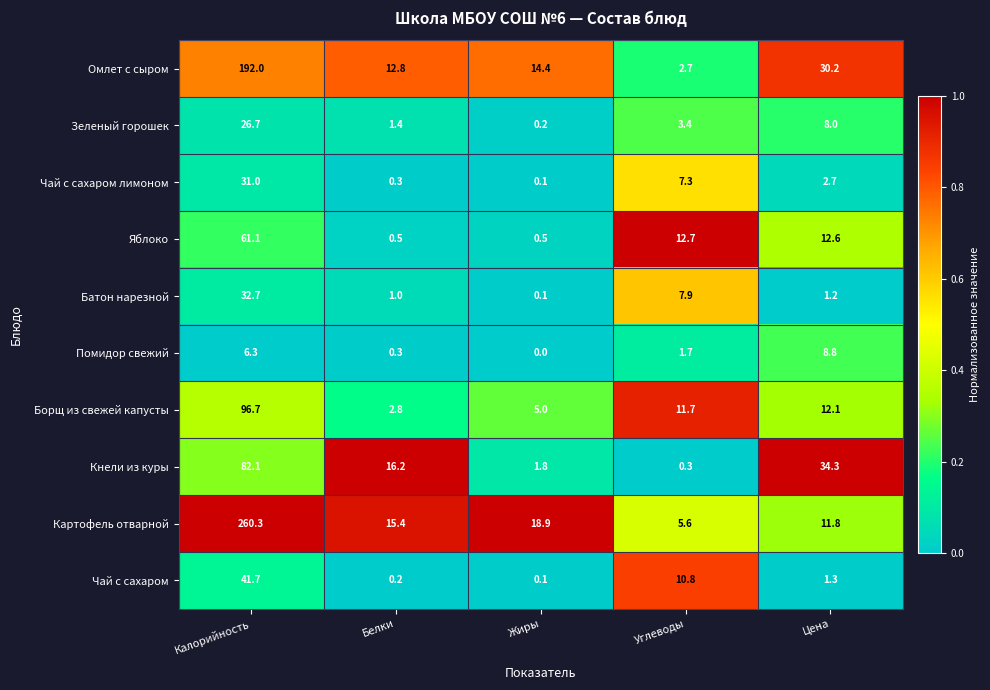

At which category is the sum across all series the highest?

Калорийность